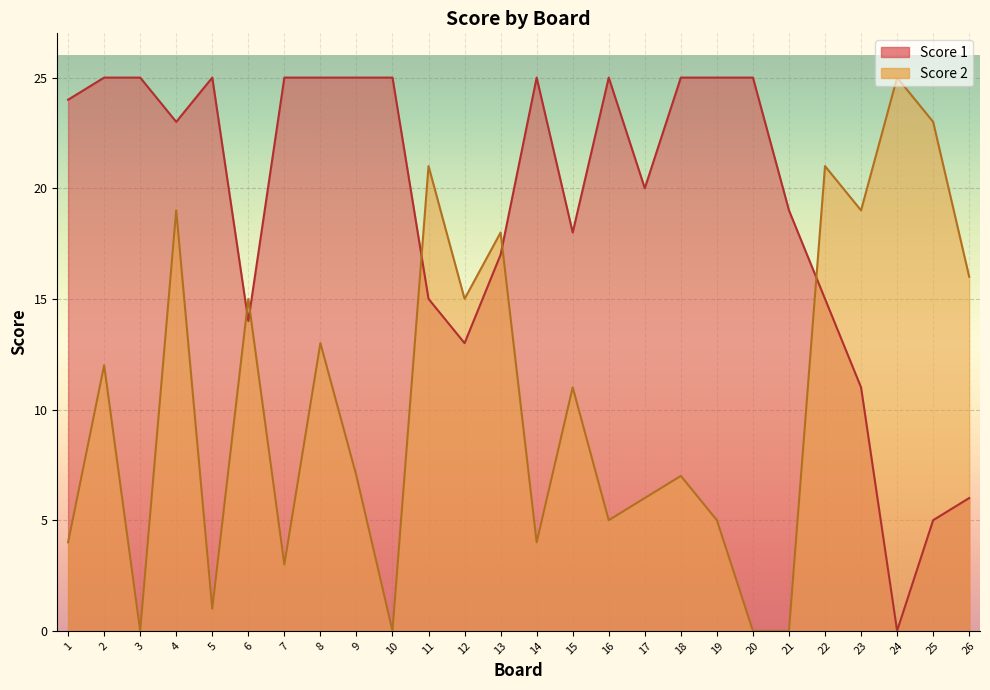

Between 15 and 2, which is larger?

2